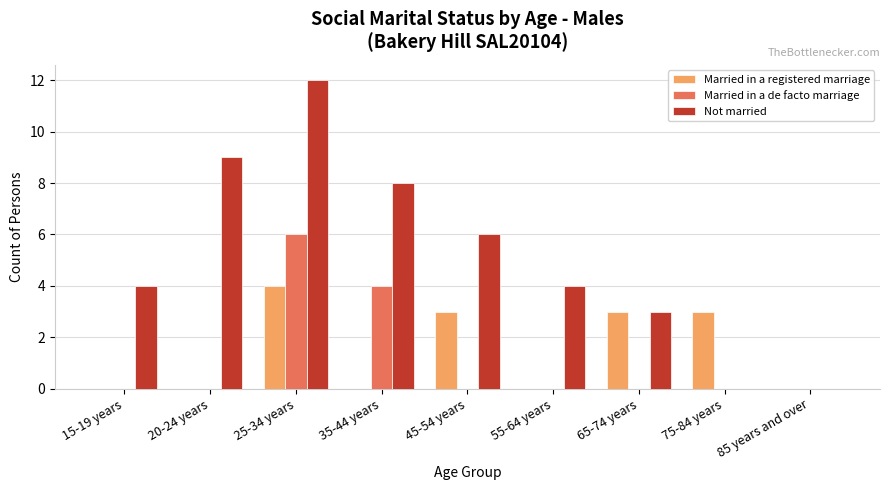

What is the maximum value shown in the chart?

12